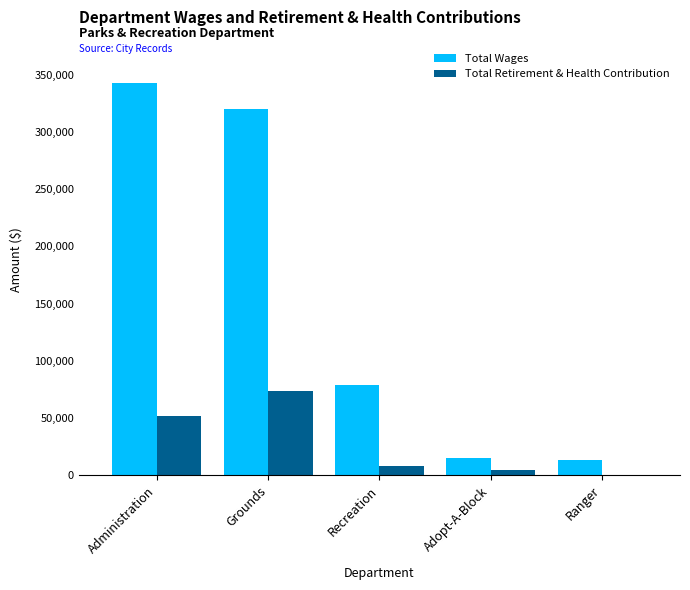

The value of Total Retirement & Health Contribution at Grounds is 73744. True or false?

True